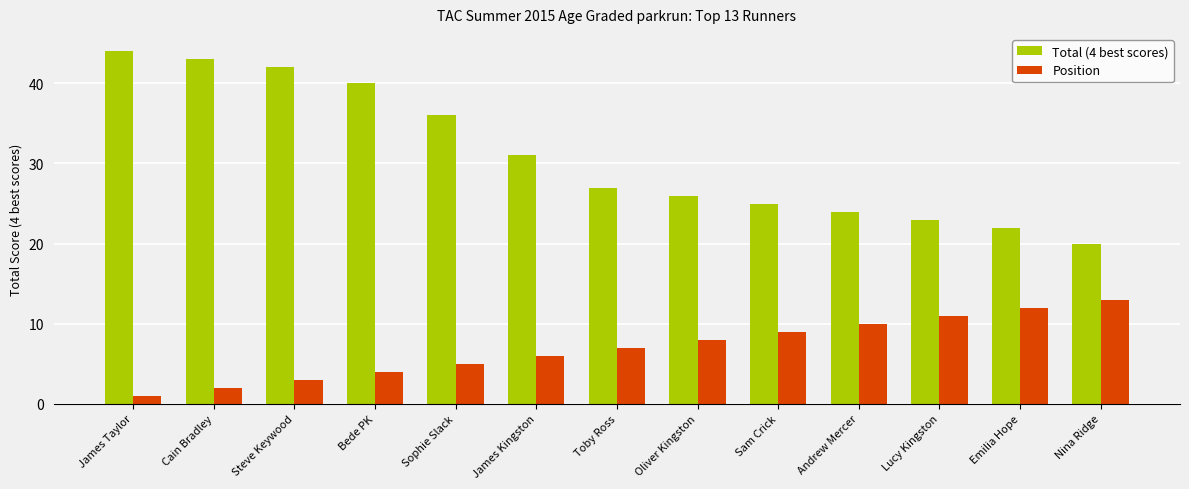

What is the difference between the highest and lowest values at Bede PK?

36